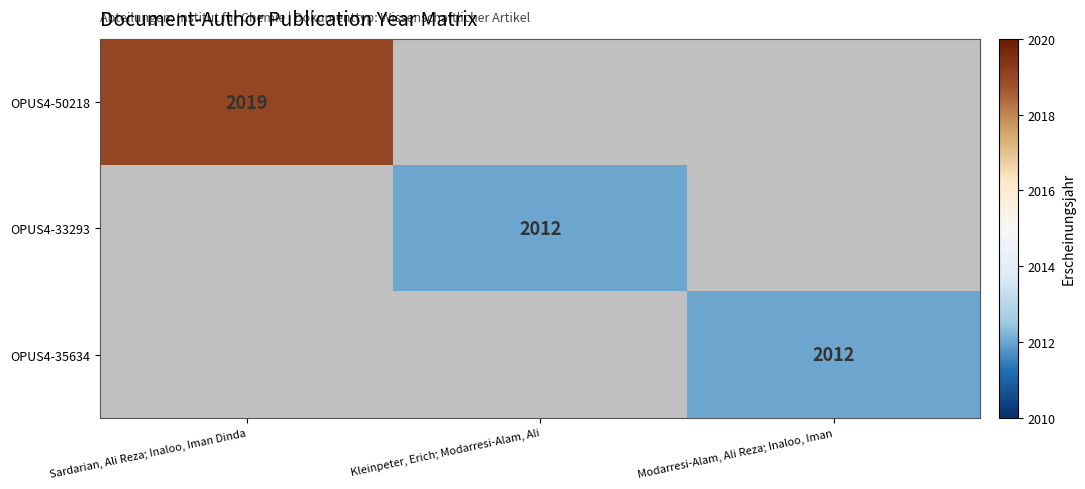

What is the greatest value displayed?

2019.0